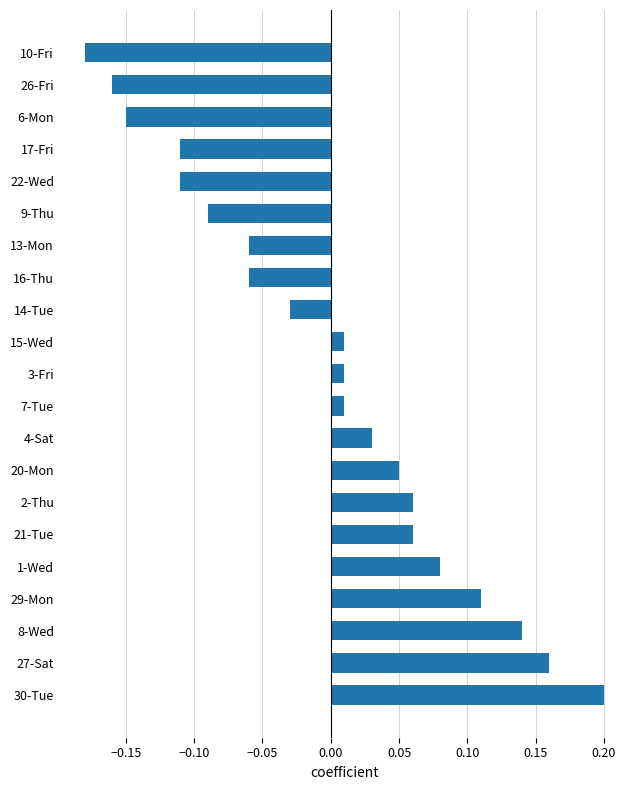

Which label corresponds to the smallest value in the chart?

10-Fri